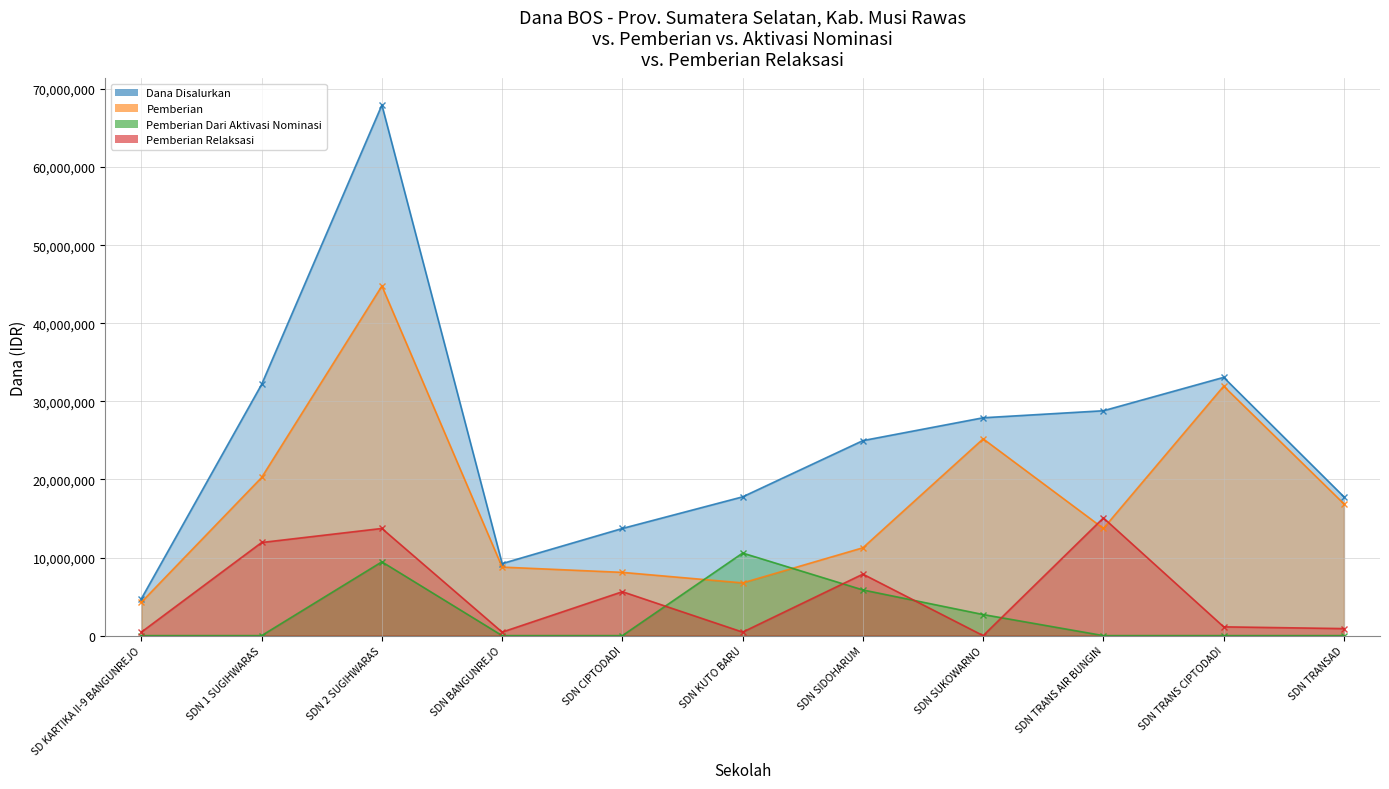

What is the difference between the maximum and minimum values in the Pemberian Relaksasi series?

15075000